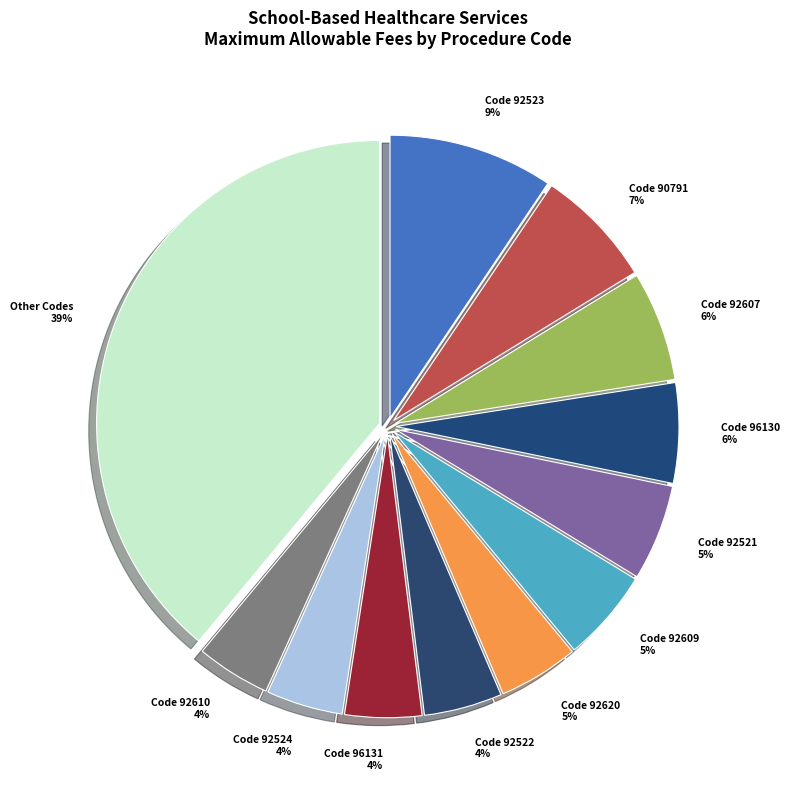

To the nearest percent, what is the average slice percentage?

8%